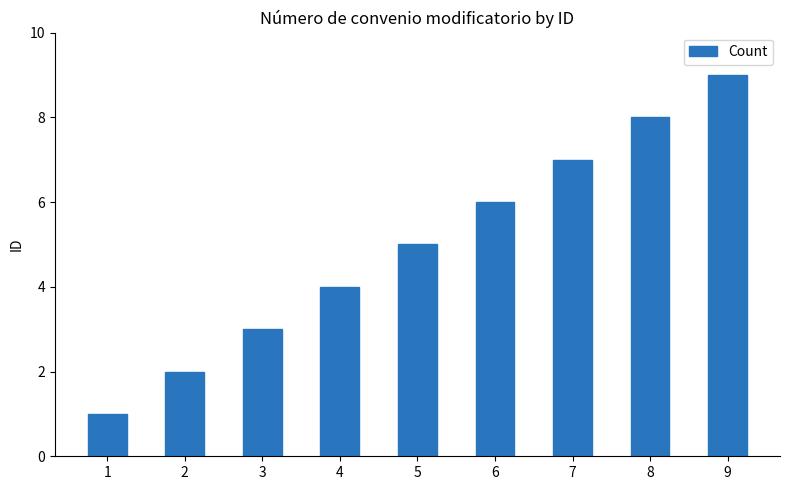

Rank the categories by value from highest to lowest.

9, 8, 7, 6, 5, 4, 3, 2, 1